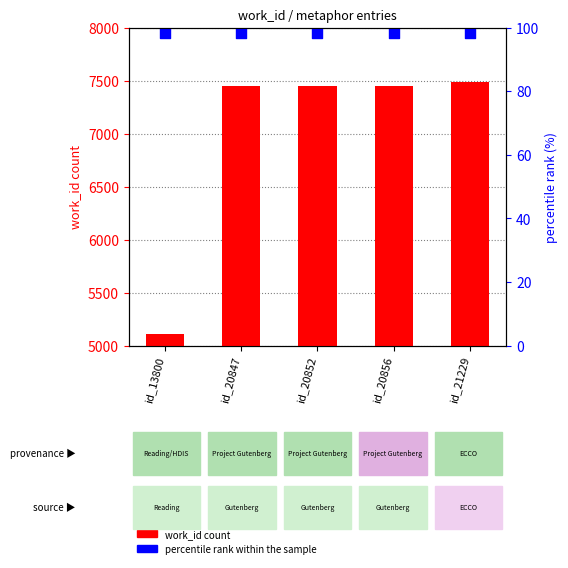

At how many categories does at least one series exceed 7928?

5